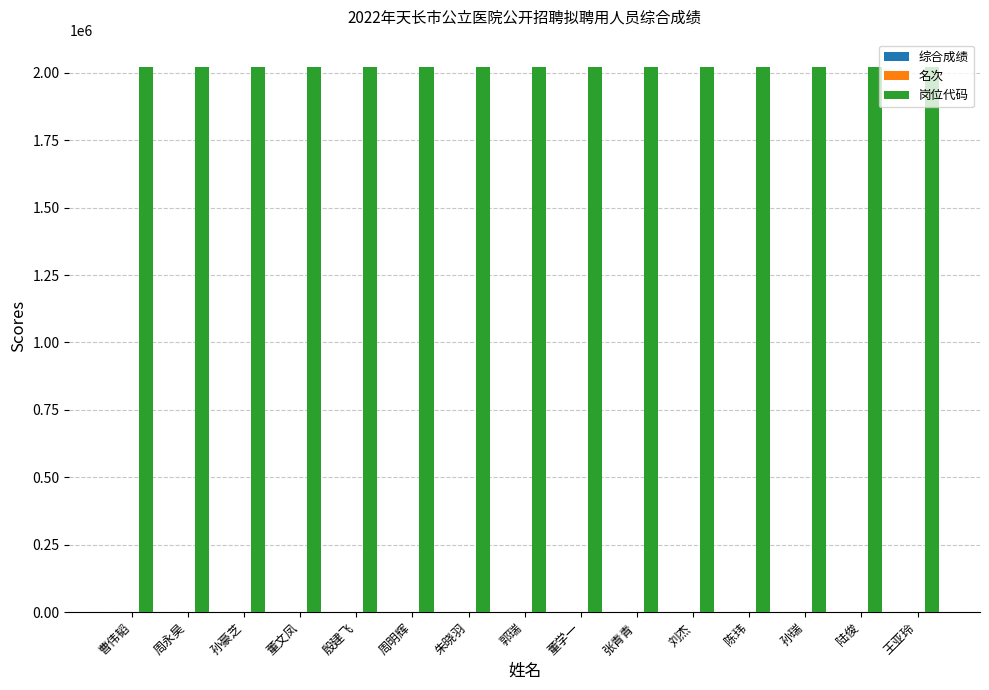

How many groups of bars are there?

15